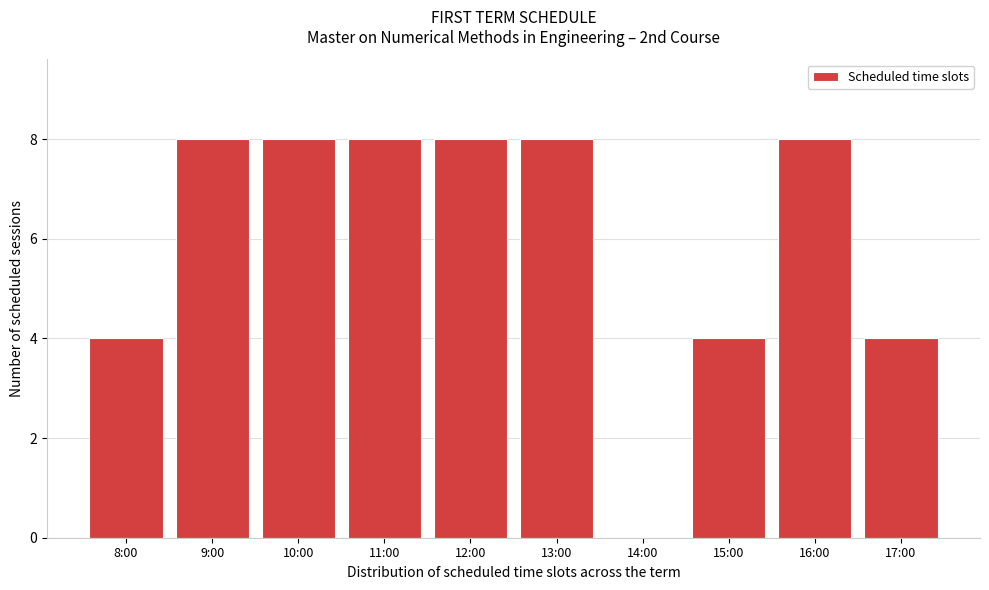

Reading left to right, list all the values displayed in this chart.

8:00=4	9:00=8	10:00=8	11:00=8	12:00=8	13:00=8	14:00=0	15:00=4	16:00=8	17:00=4